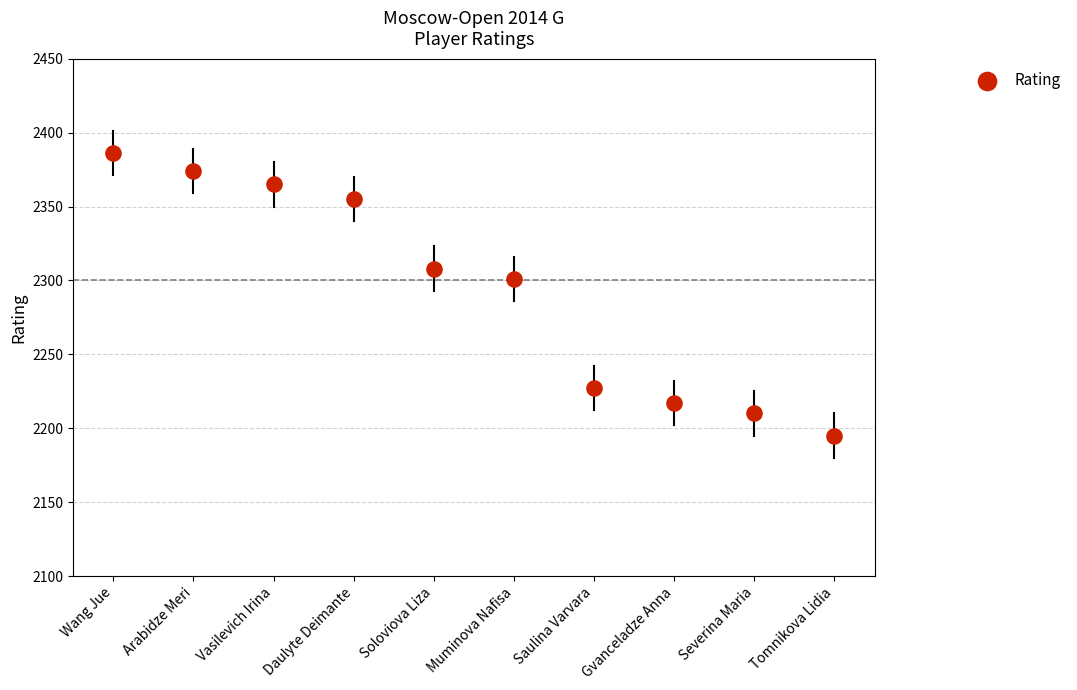

What is the average Y value?

2294